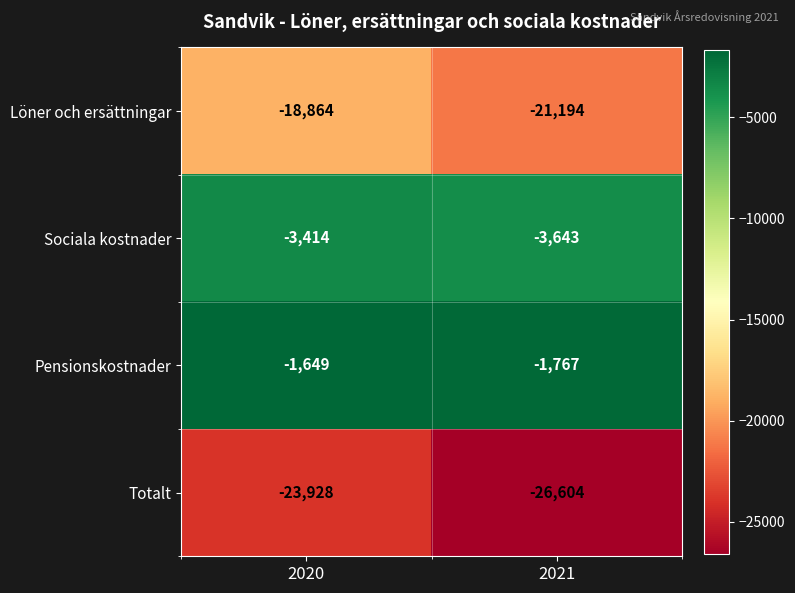

Which category has the highest value across all series?

2020